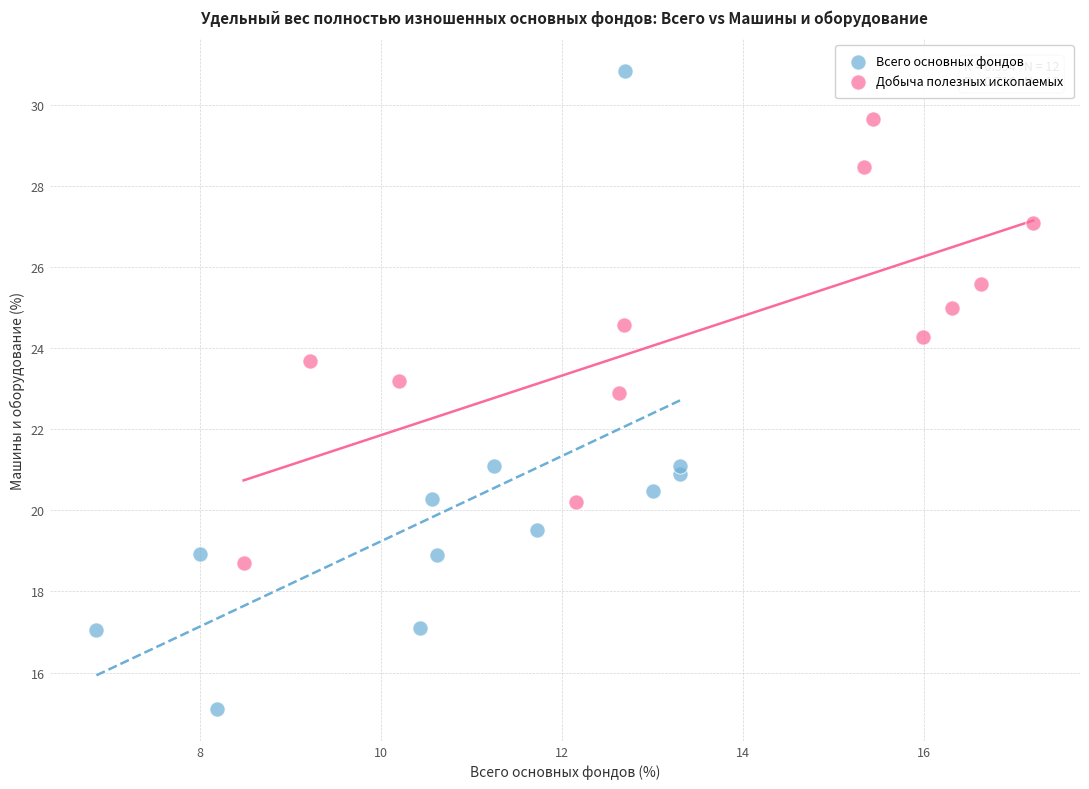

Which series reaches the minimum Y coordinate?

Всего основных фондов